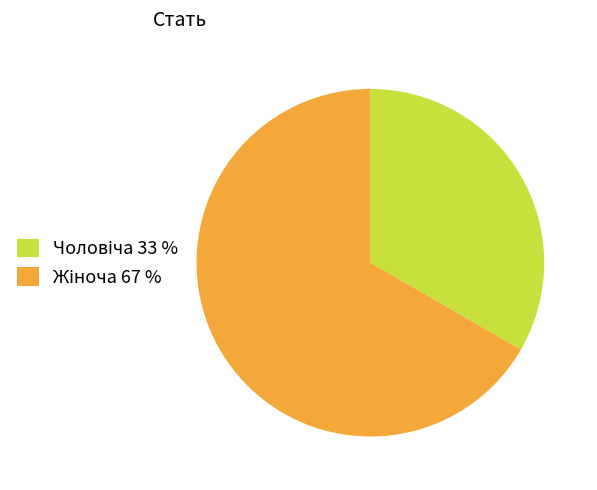

Is there a majority slice in this chart?

Yes